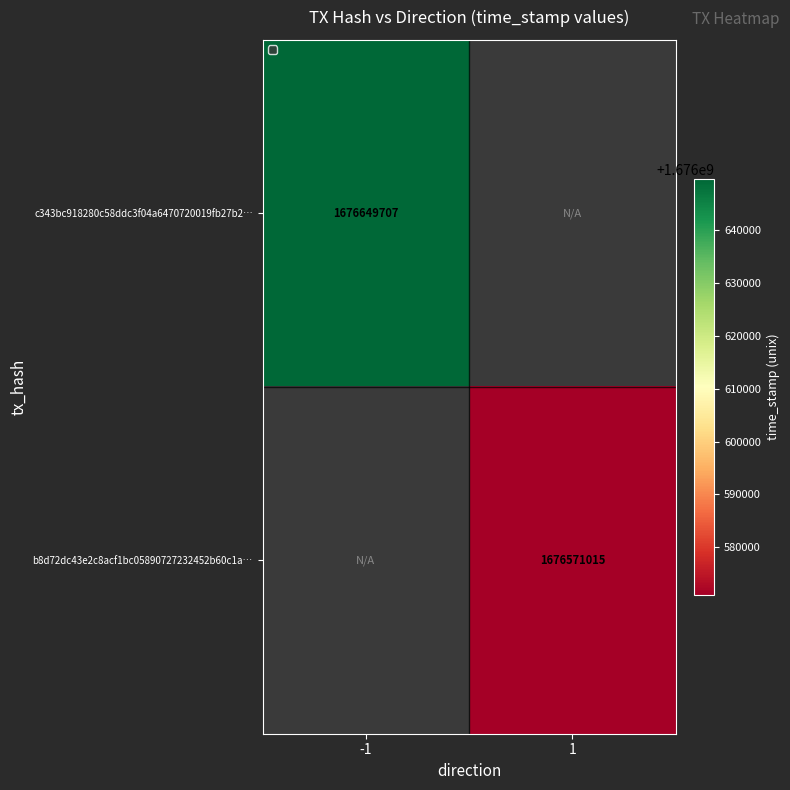

The b8d72dc43e2c8acf1bc05890727232452b60c1a… series shows 1139443622 at 1. True or false?

False